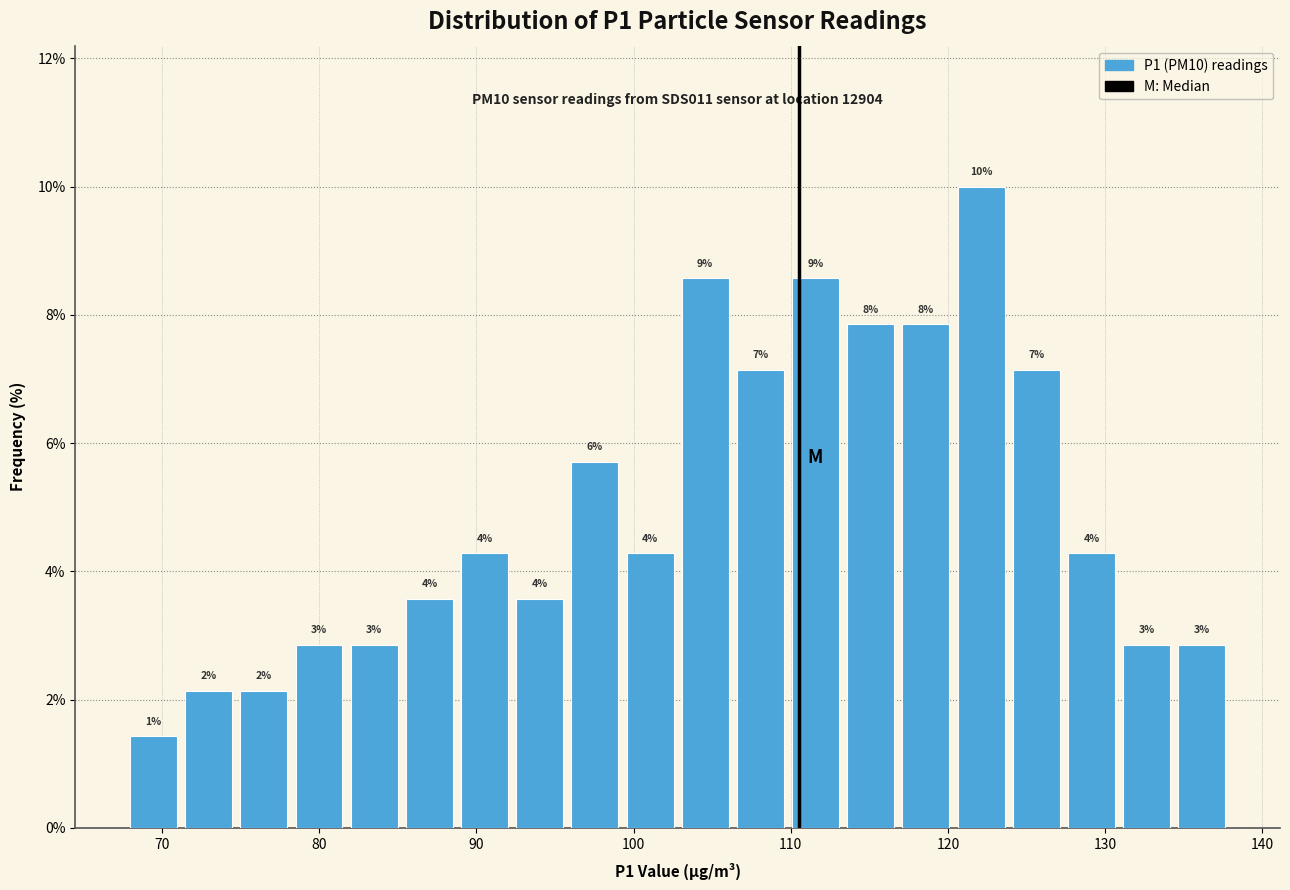

Around what value on the x-axis is the tallest bar? Give the approximate position of its centre, as read against the axis.

122